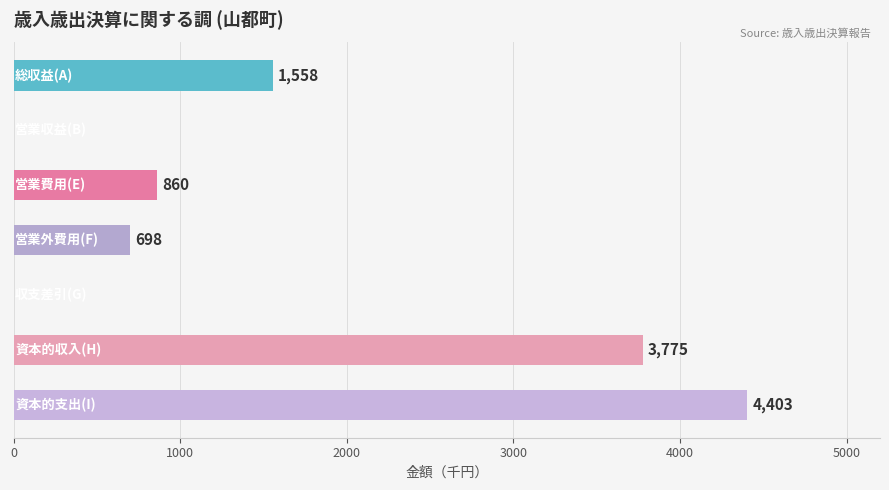

How many data points does each series have?

7